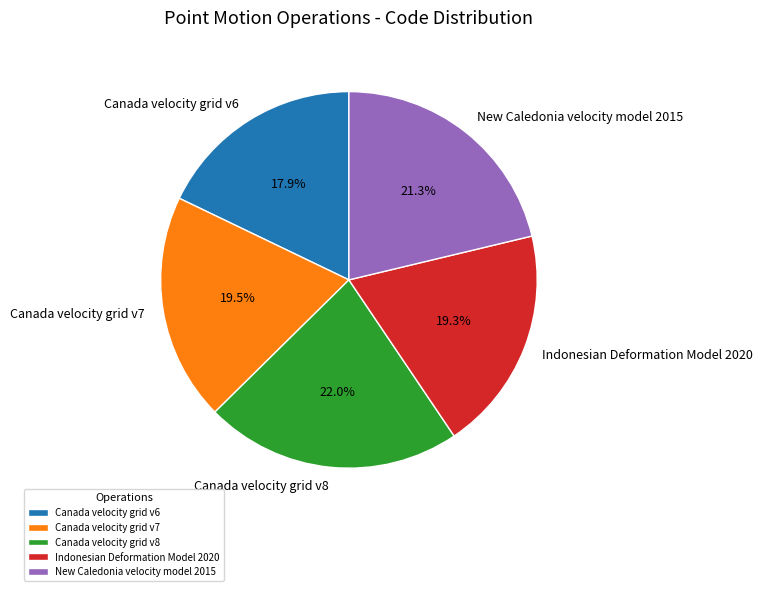

Approximately how many times larger is the value at Canada velocity grid v6 compared to Canada velocity grid v7?

0.9